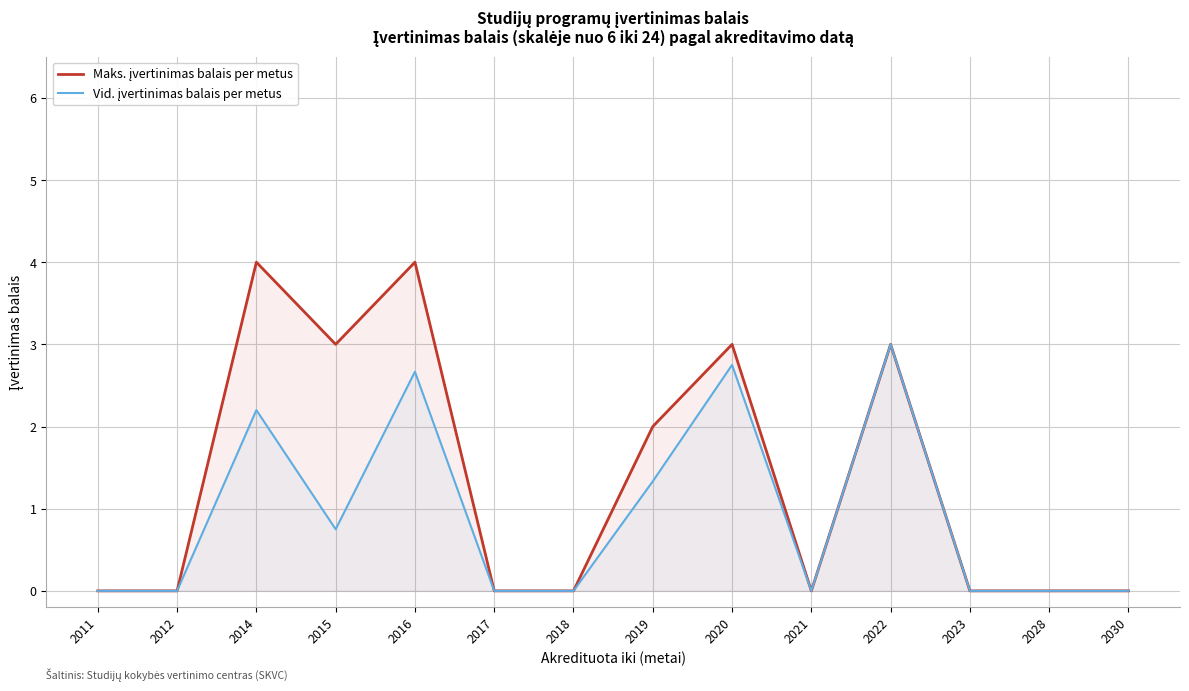

In Maks. įvertinimas balais per metus, how many points are lower than both neighbors (excluding endpoints)?

2